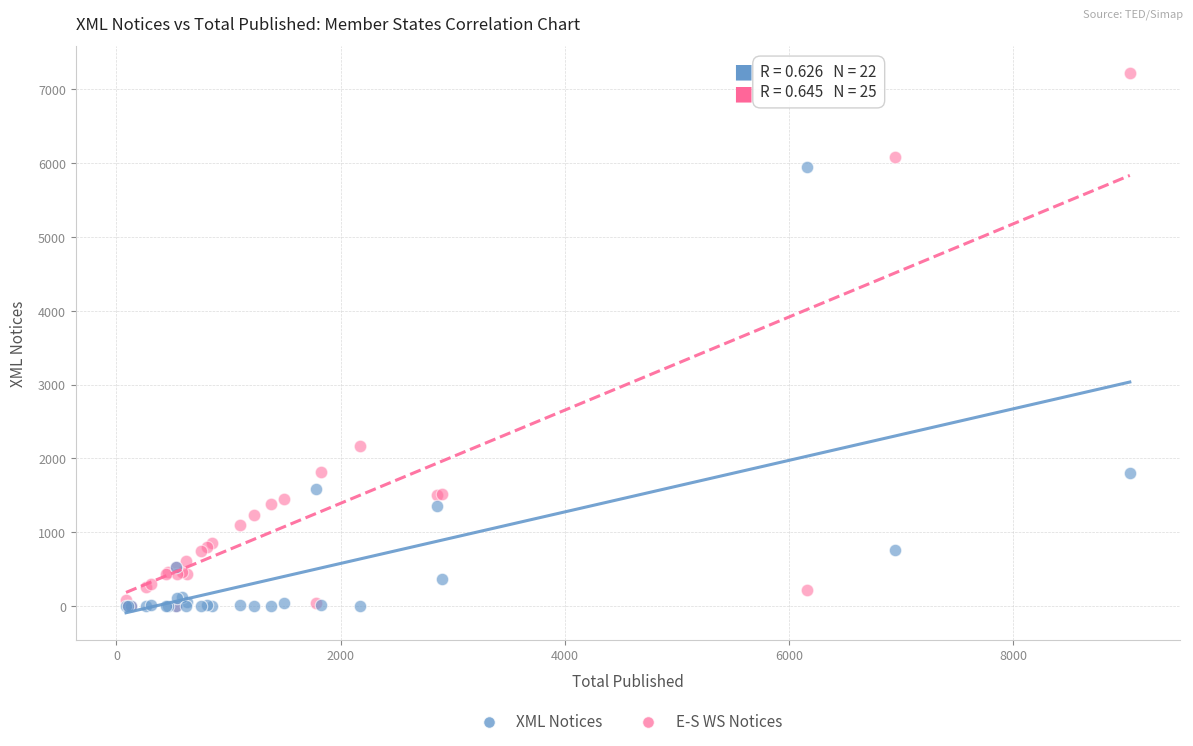

Which series contains the highest Y value?

E-S WS Notices